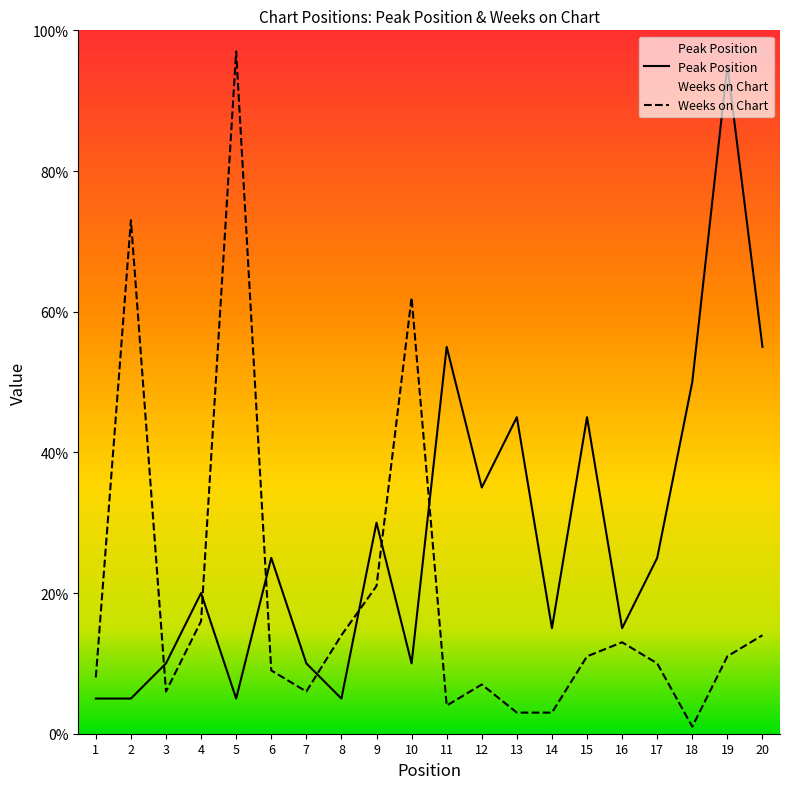

Reading left to right, what are all the values shown in this chart?

Peak Position: 5	5	10	20	5	25	10	5	30	10	55	35	45	15	45	15	25	50	95	55
Weeks on Chart: 8	73	6	16	97	9	6	14	21	62	4	7	3	3	11	13	10	1	11	14